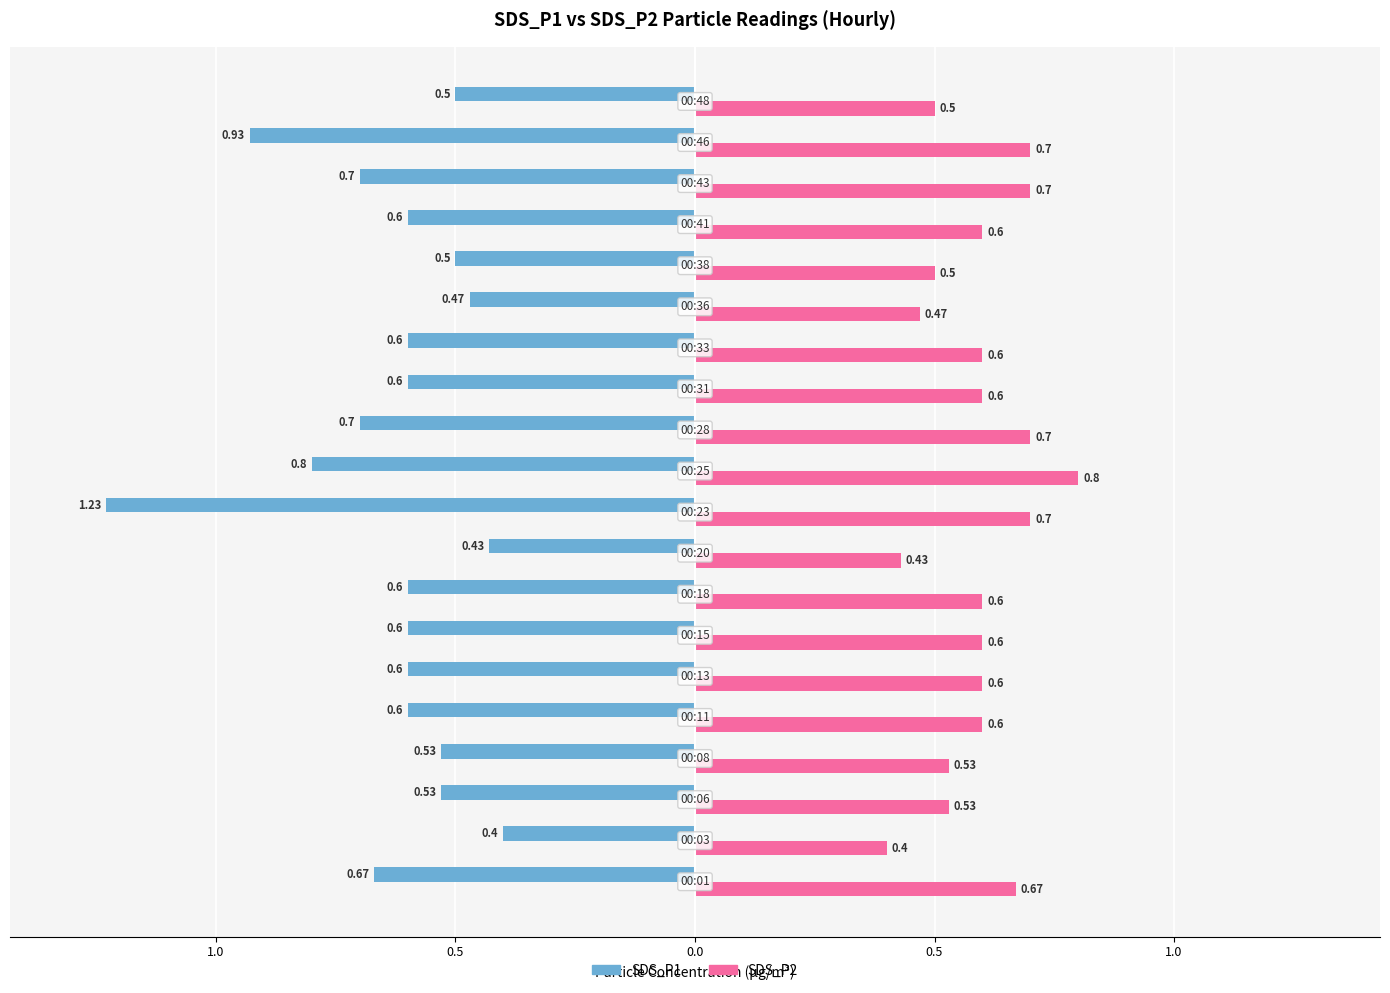

What is the minimum value for SDS_P2?

0.4